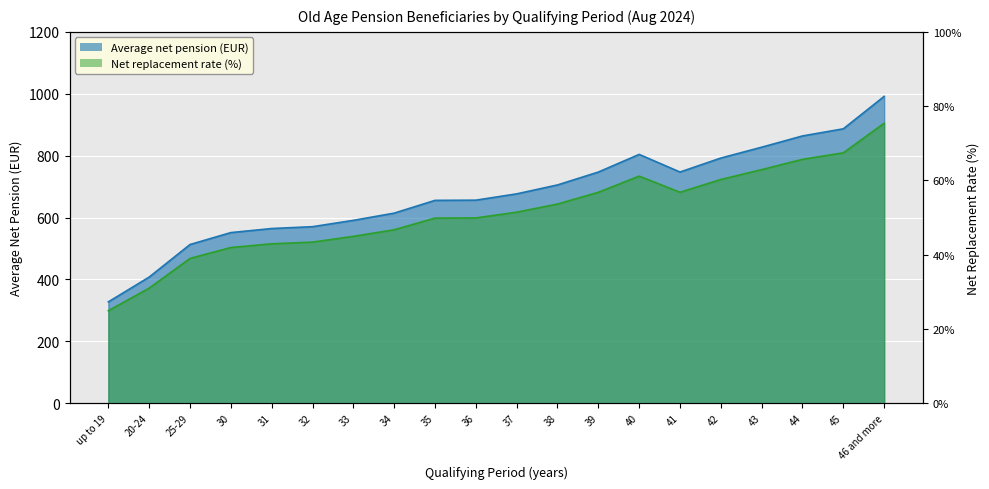

The value of Average net pension (EUR) at 42 is 792.3. True or false?

True